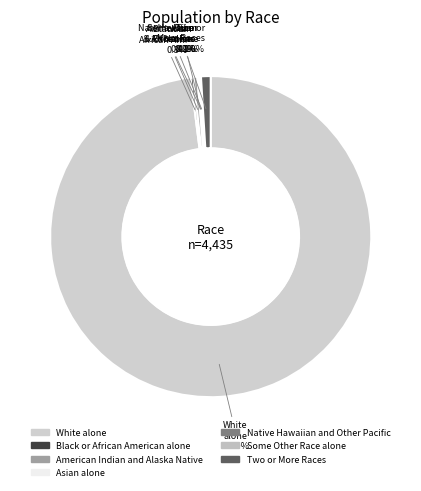

Is the sum of Black or African American alone and Native Hawaiian and Other Pacific greater than half?

No